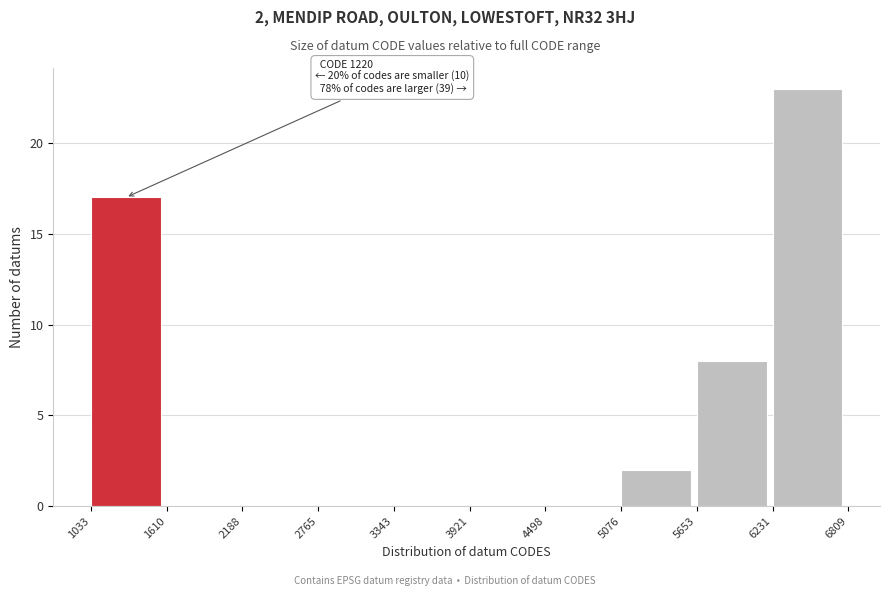

Over which range of the x-axis is the bar tallest?

6231 to 6809